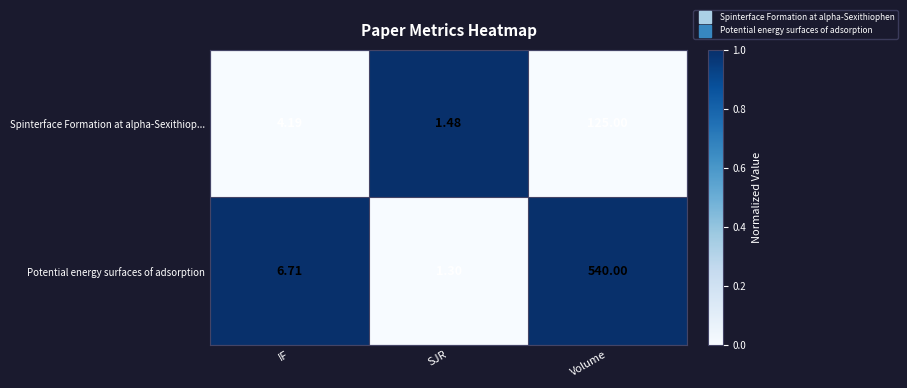

At which label does Potential energy surfaces of adsorption first exceed 6?

IF